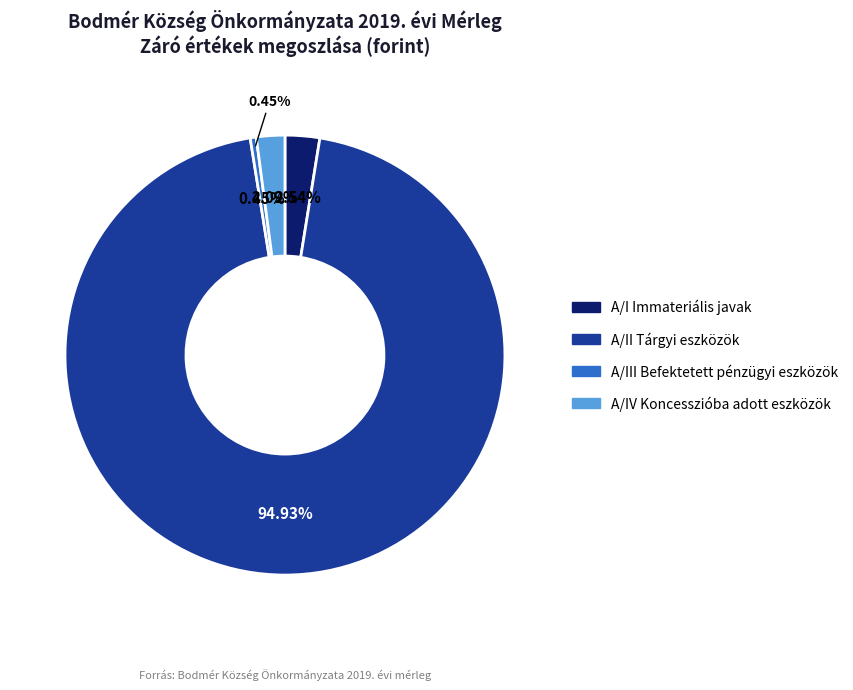

Count the number of slices in the pie.

5